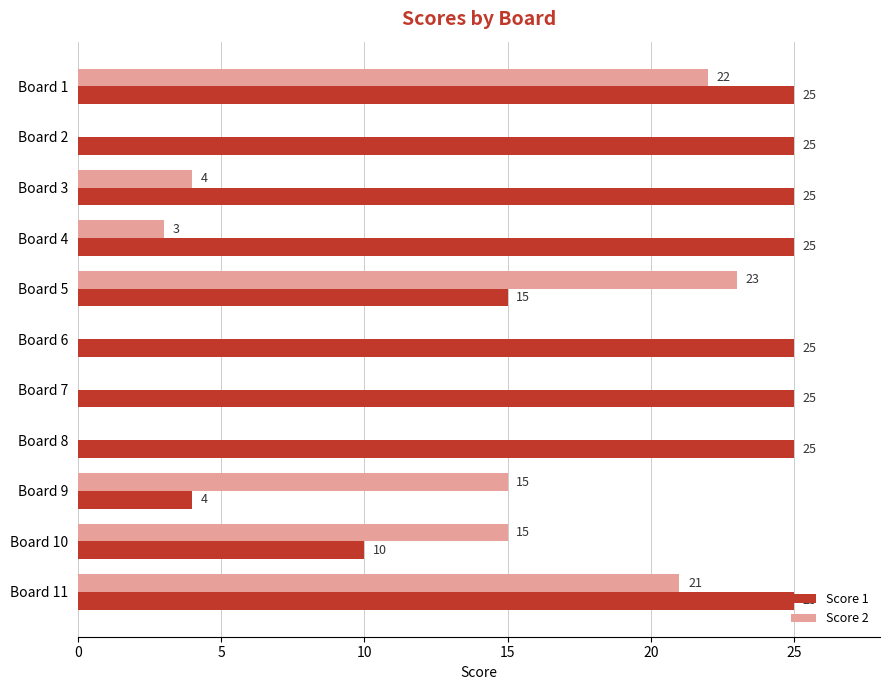

Read the Score 1 value at Board 1.

25